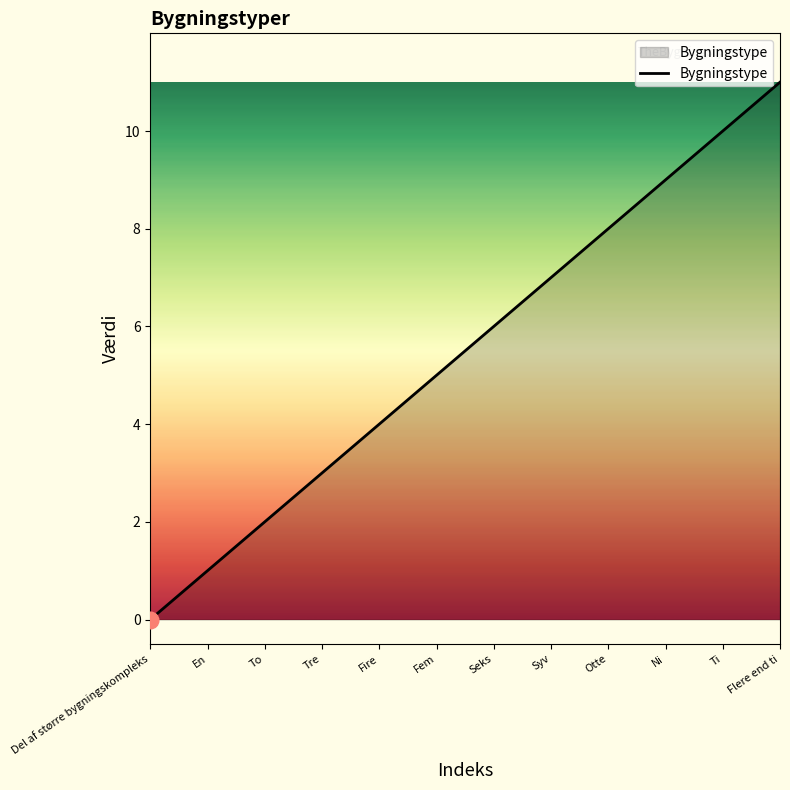

What position from the right is Ti?

2